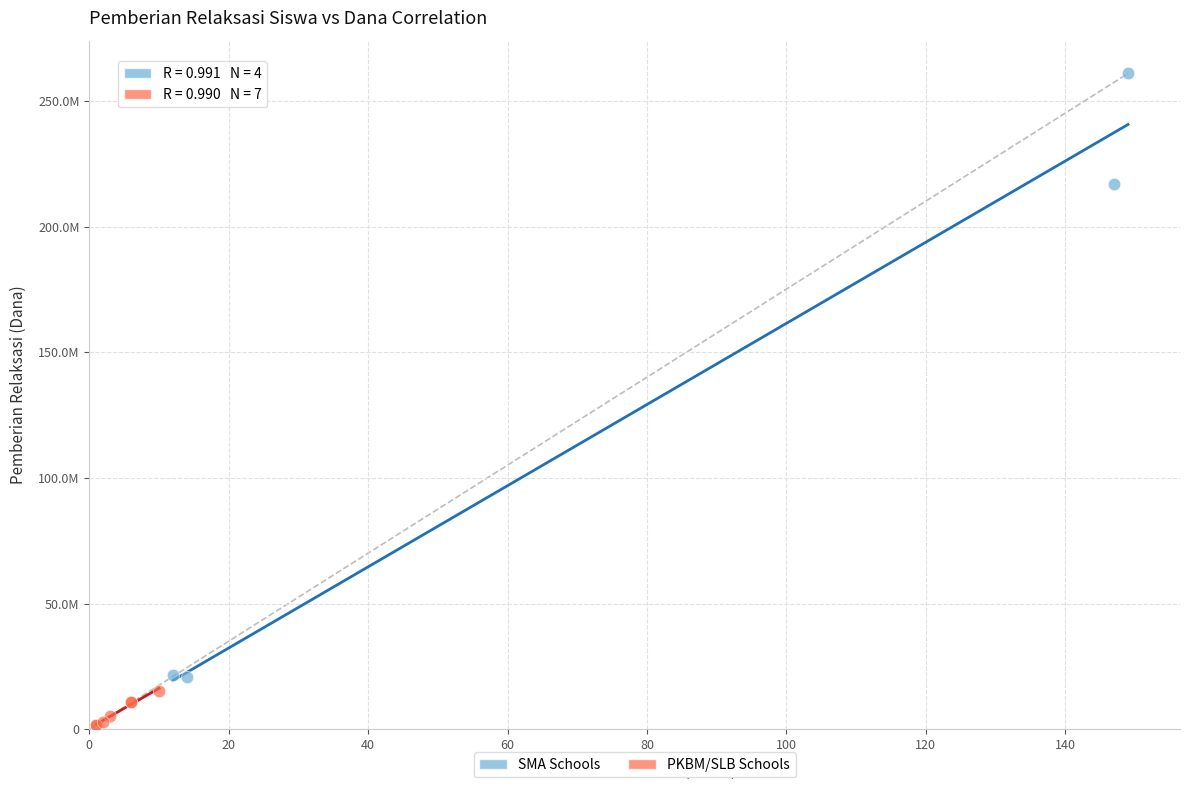

What are all the series names shown in the legend?

SMA Schools, PKBM/SLB Schools